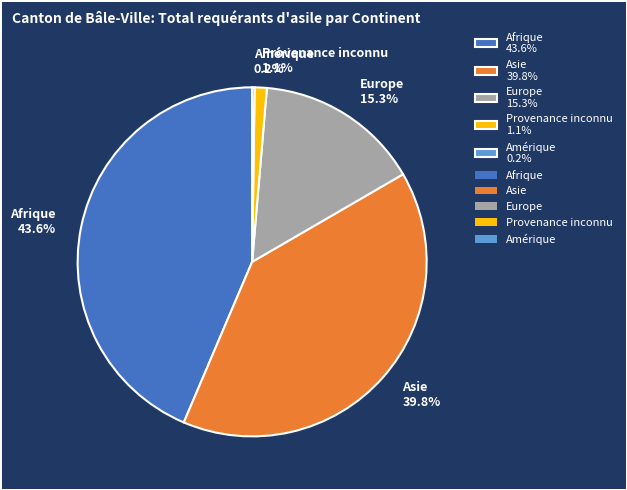

What portion of the pie excludes Asie 39.8%?

60.2%